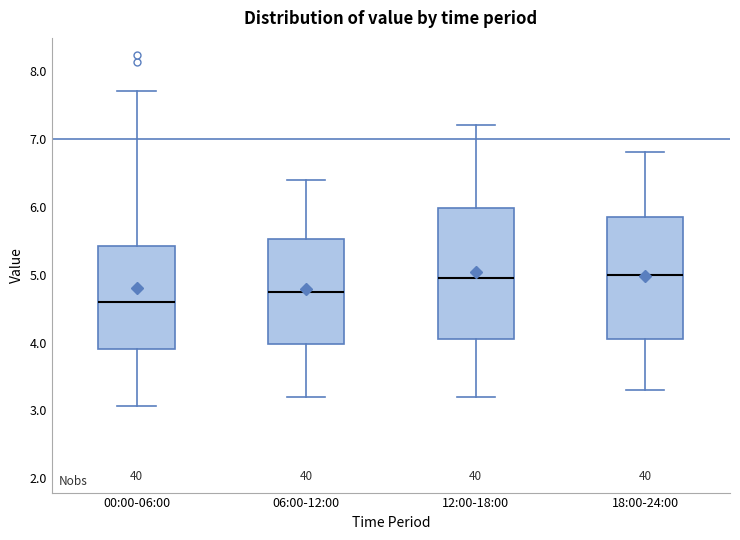

Comparing the boxes themselves (not the whiskers), which one is the tallest?

12:00-18:00